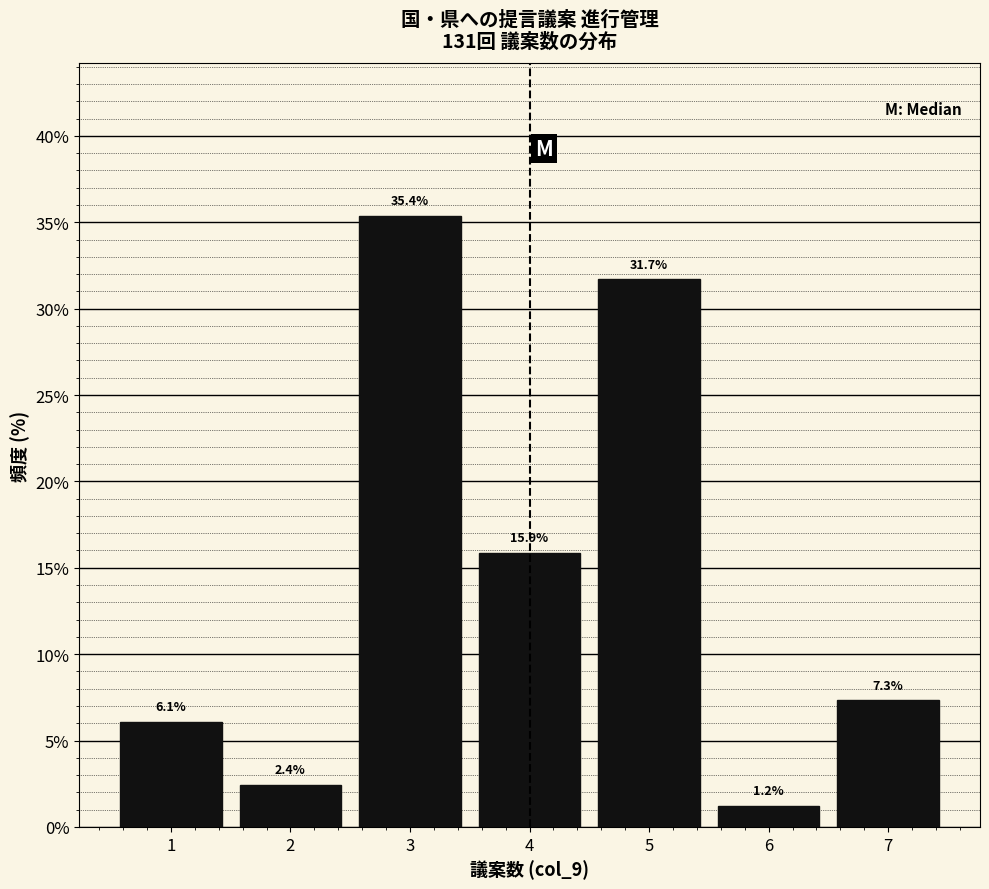

How tall is the bar that spans 3.5 to 4.5 on the x-axis?

15.9